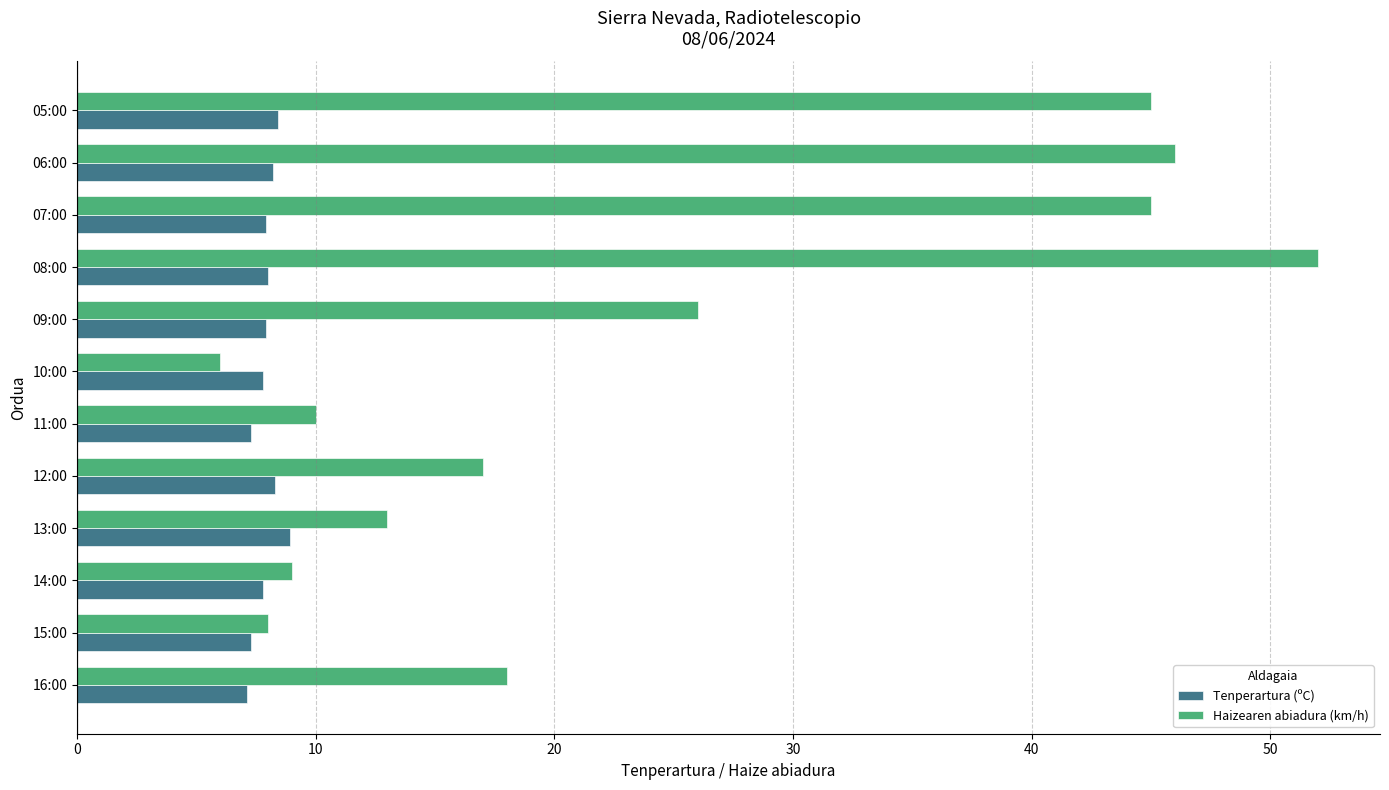

Rank the series by their maximum value, from highest to lowest.

Haizearen abiadura (km/h), Tenperartura (ºC)